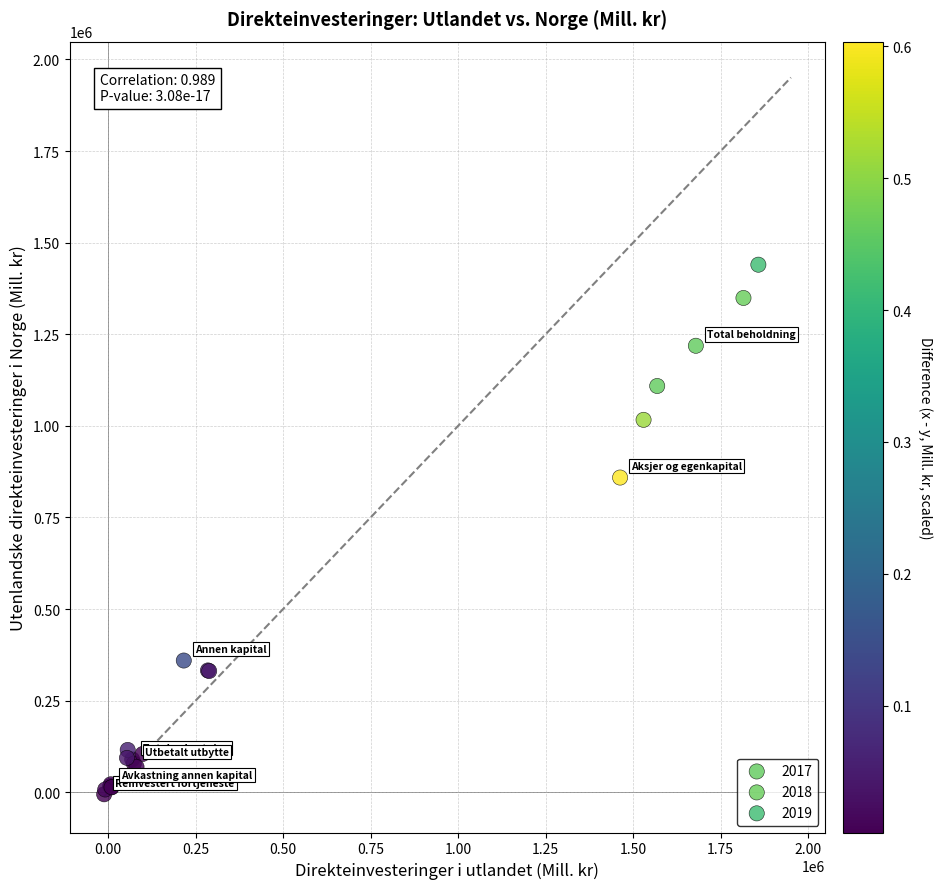

Which series has the widest spread of Y values?

2019